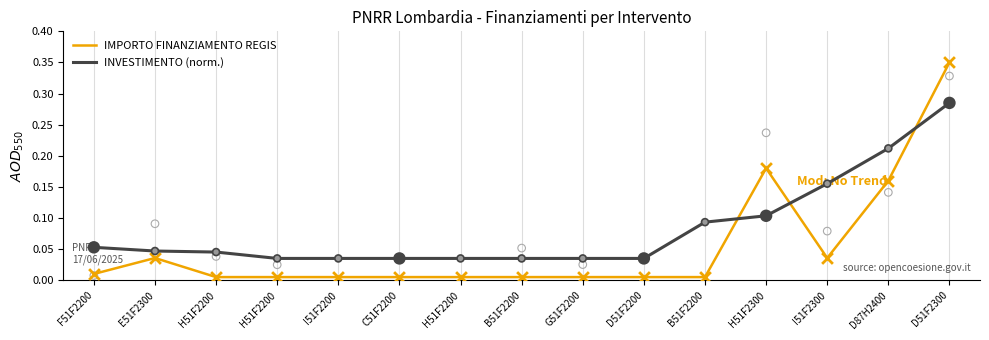

At which category is the sum across all series the highest?

D51F2300